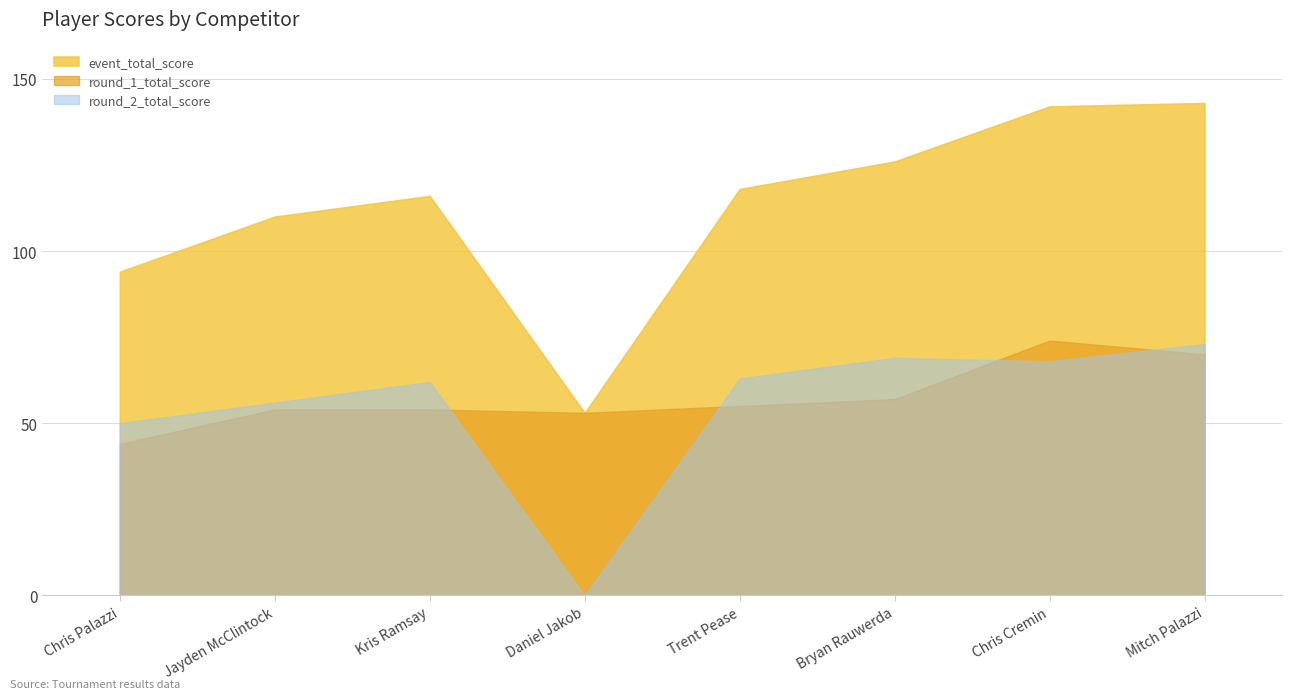

True or false: event_total_score has more than 0 interior local peaks.

True